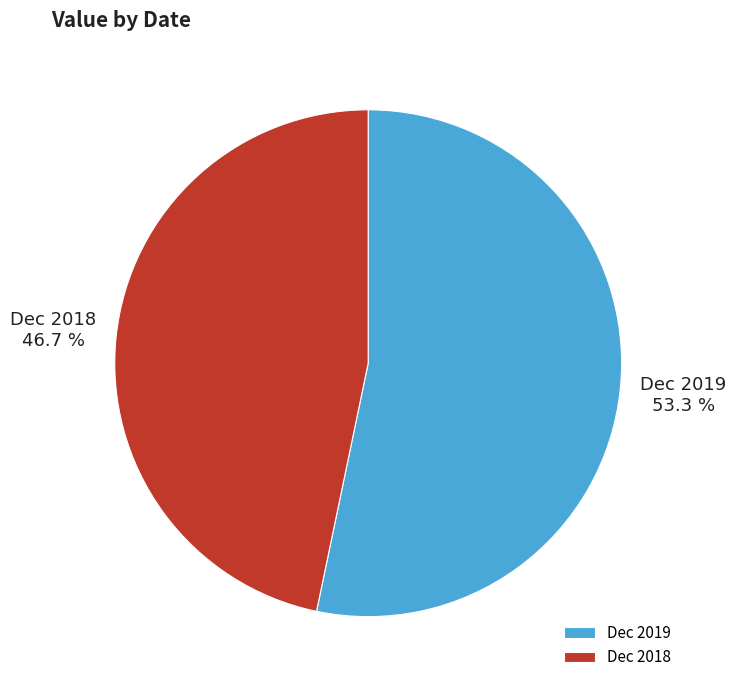

What is the ratio of the value at Dec 2018 to the value at Dec 2019?

0.9